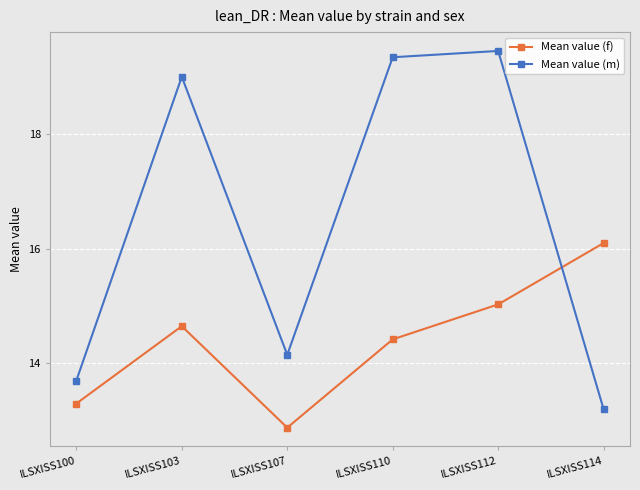

True or false: Mean value (f) has more than 2 interior local peaks.

False